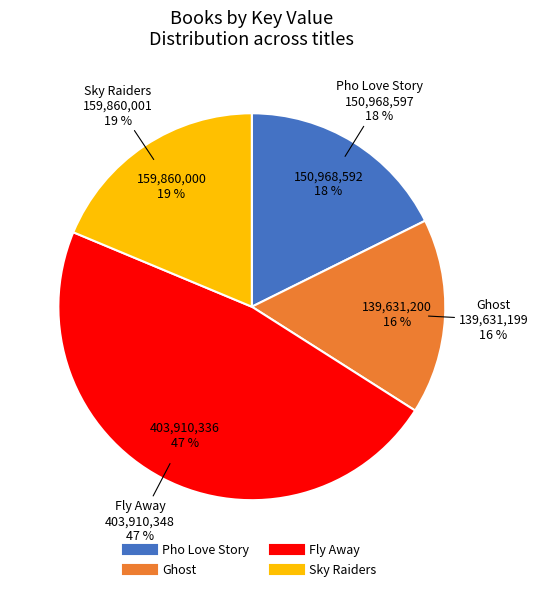

What is the smallest slice in the pie chart?

Ghost